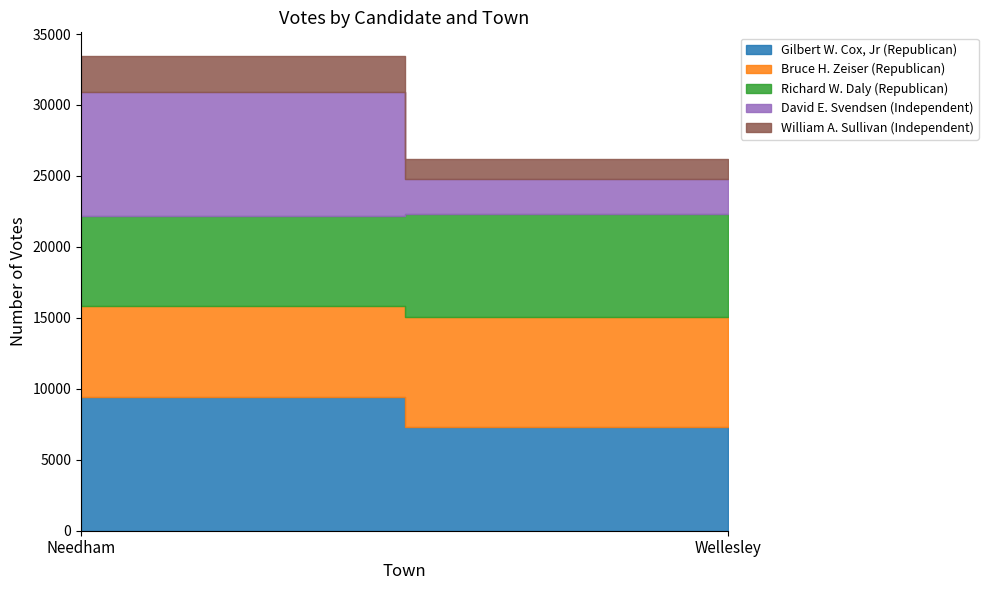

What is the difference between the maximum and minimum values in the Gilbert W. Cox, Jr (Republican) series?

2109